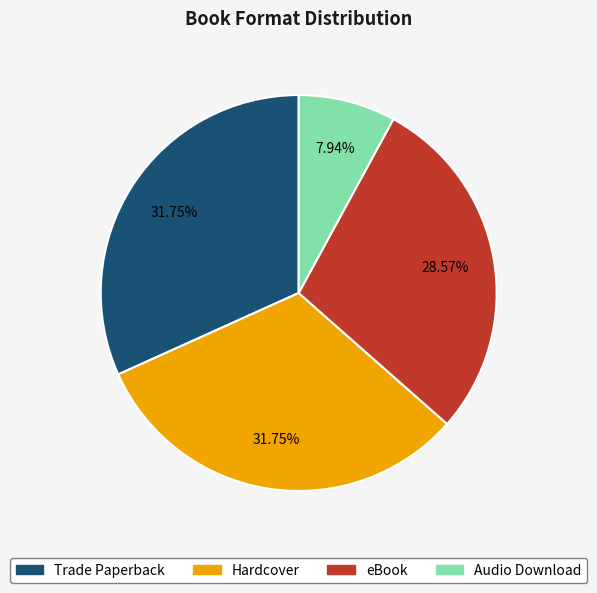

Do Audio Download and Hardcover together represent more than half of the pie?

No